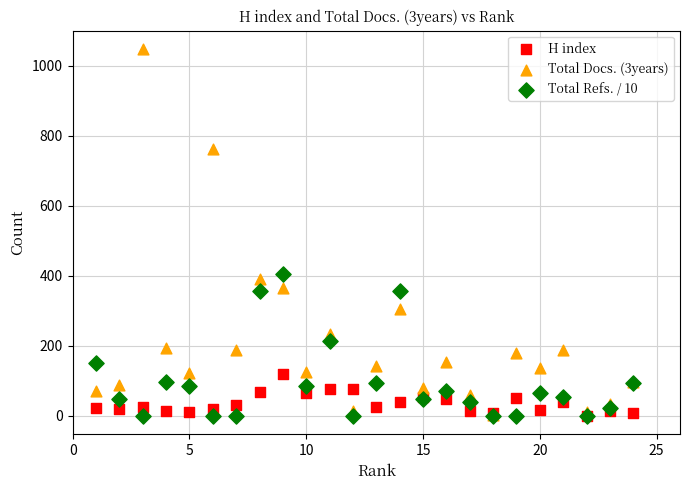

Which series has the widest spread of Y values?

Total Docs. (3years)